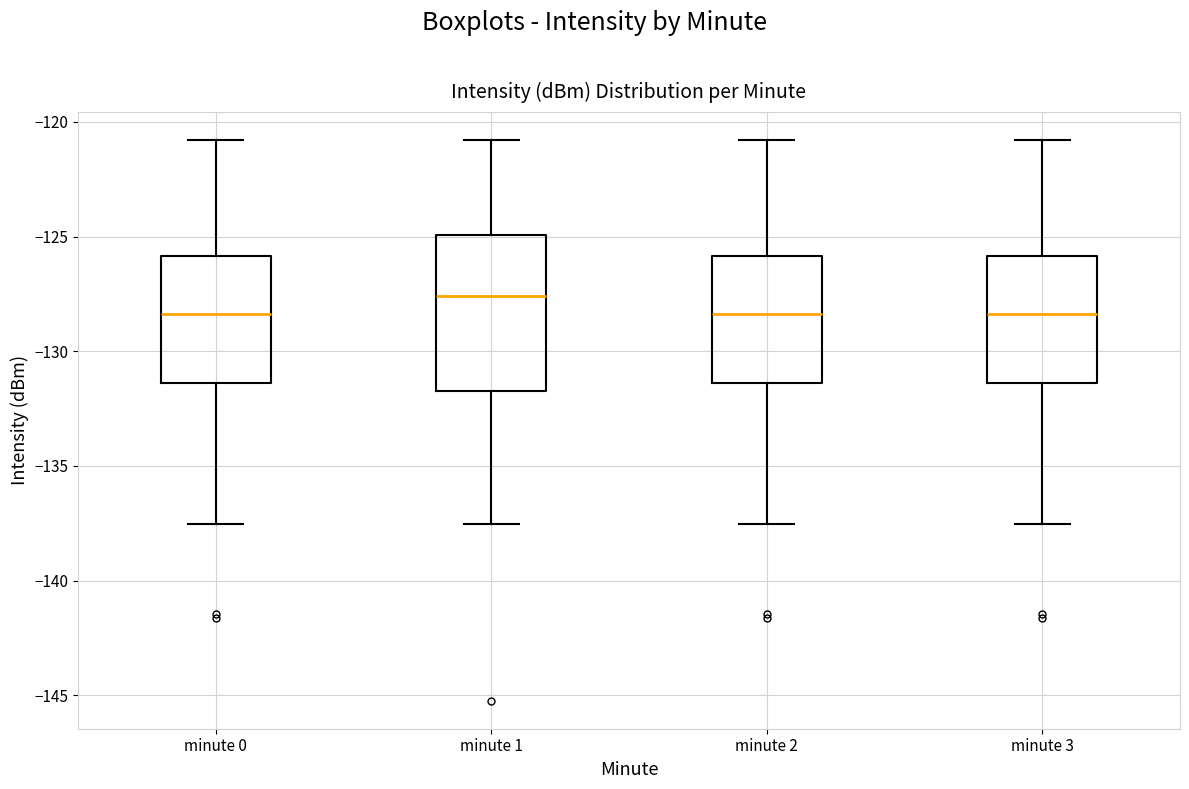

Which box has the highest median line?

minute 1